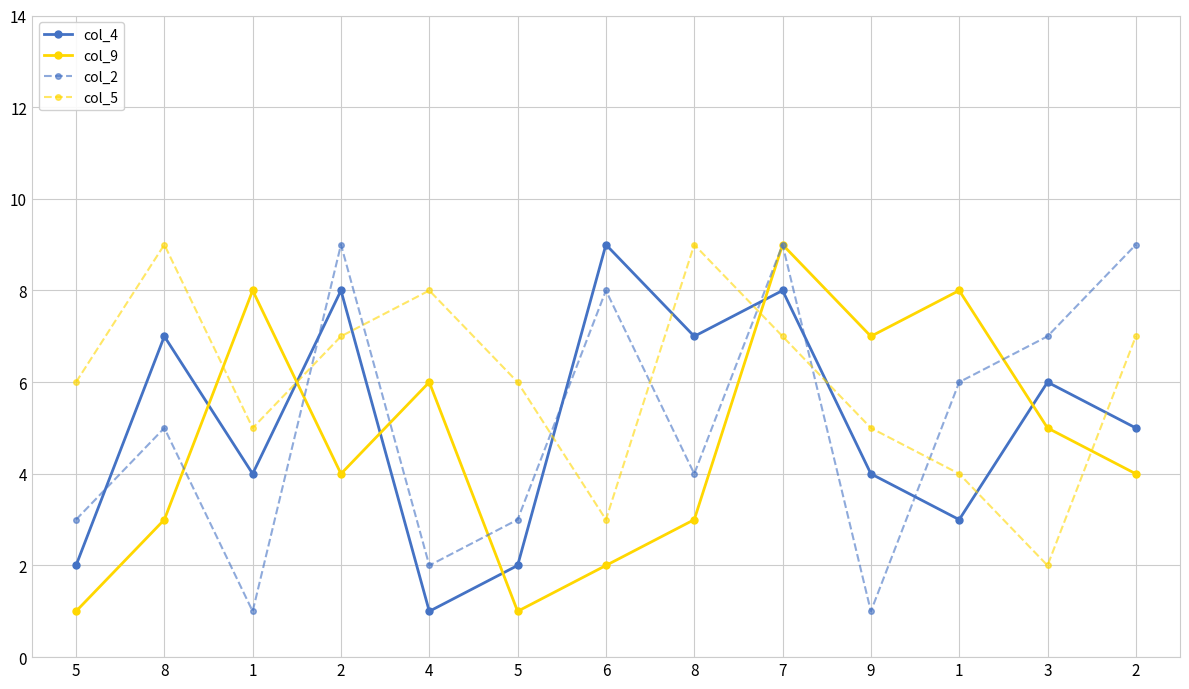

Reading right to left, transcribe all the data shown in this chart.

col_4: 2=5	3=6	1=3	9=4	7=8	8=7	6=9	5=2	4=1	2=8	1=4	8=7	5=2
col_9: 2=4	3=5	1=8	9=7	7=9	8=3	6=2	5=1	4=6	2=4	1=8	8=3	5=1
col_2: 2=9	3=7	1=6	9=1	7=9	8=4	6=8	5=3	4=2	2=9	1=1	8=5	5=3
col_5: 2=7	3=2	1=4	9=5	7=7	8=9	6=3	5=6	4=8	2=7	1=5	8=9	5=6